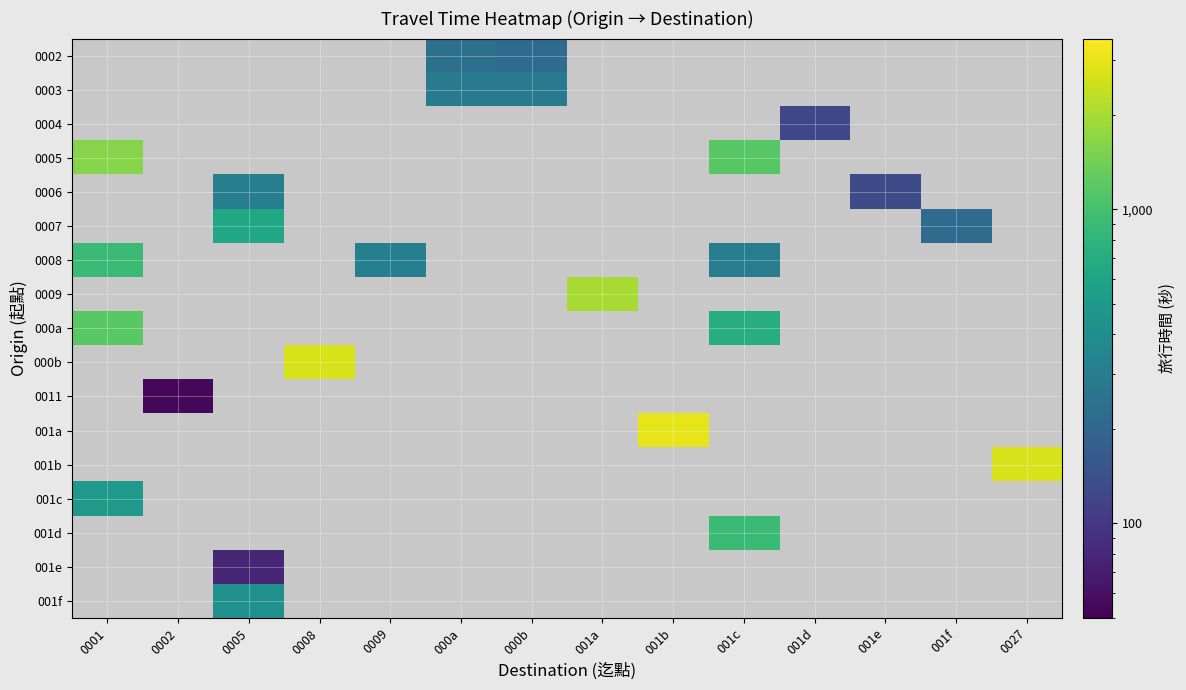

Where is 001c nearest to the value 490?

0001